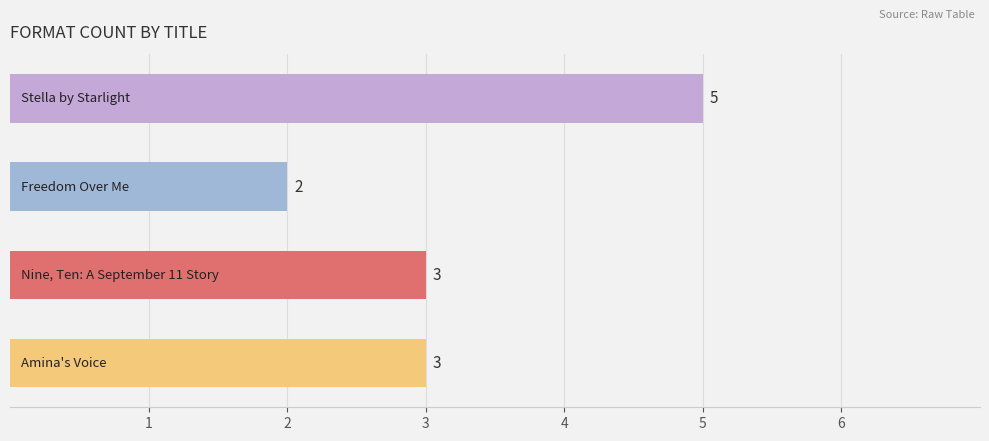

Does the chart contain stacked bars?

No